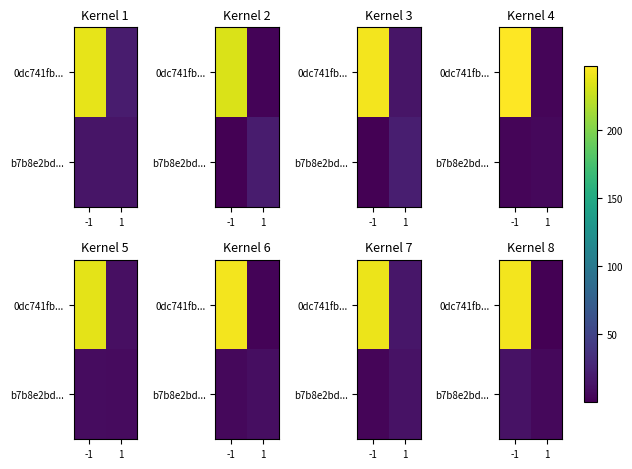

Which series changed the most between -1 and 1?

0dc741fb...